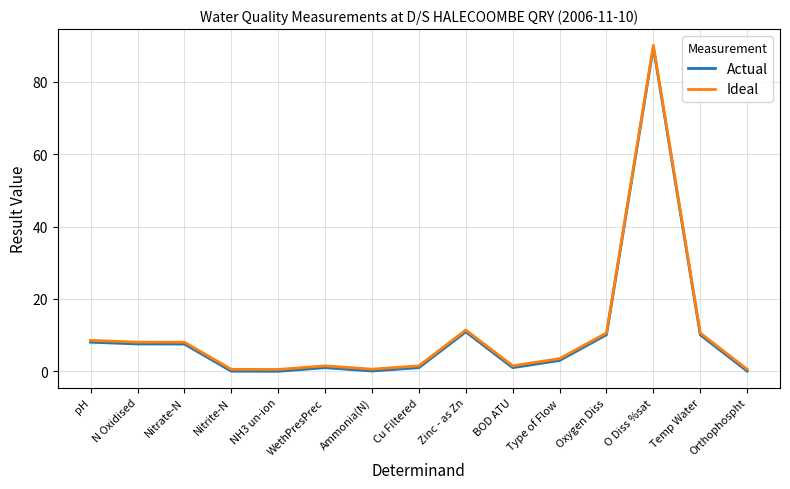

What is the total value across all series at pH?

16.6